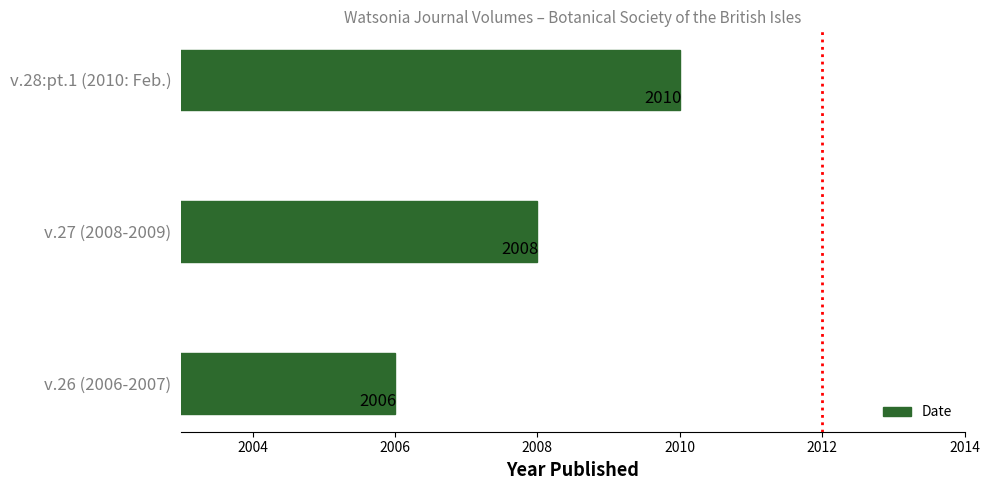

The value at v.28:pt.1 (2010: Feb.) is 2010. True or false?

True